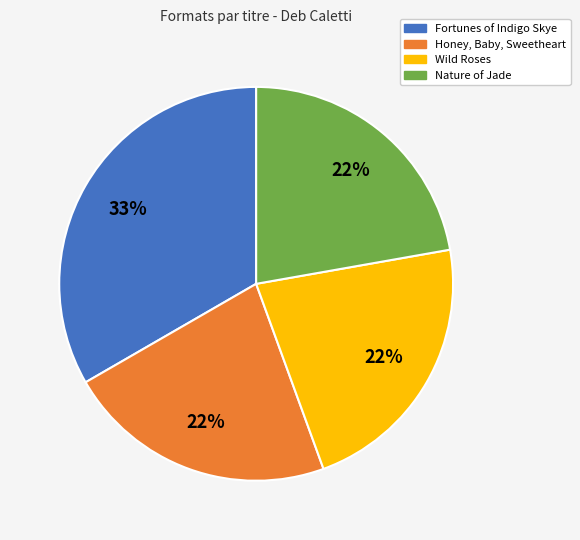

Is there a majority slice in this chart?

No